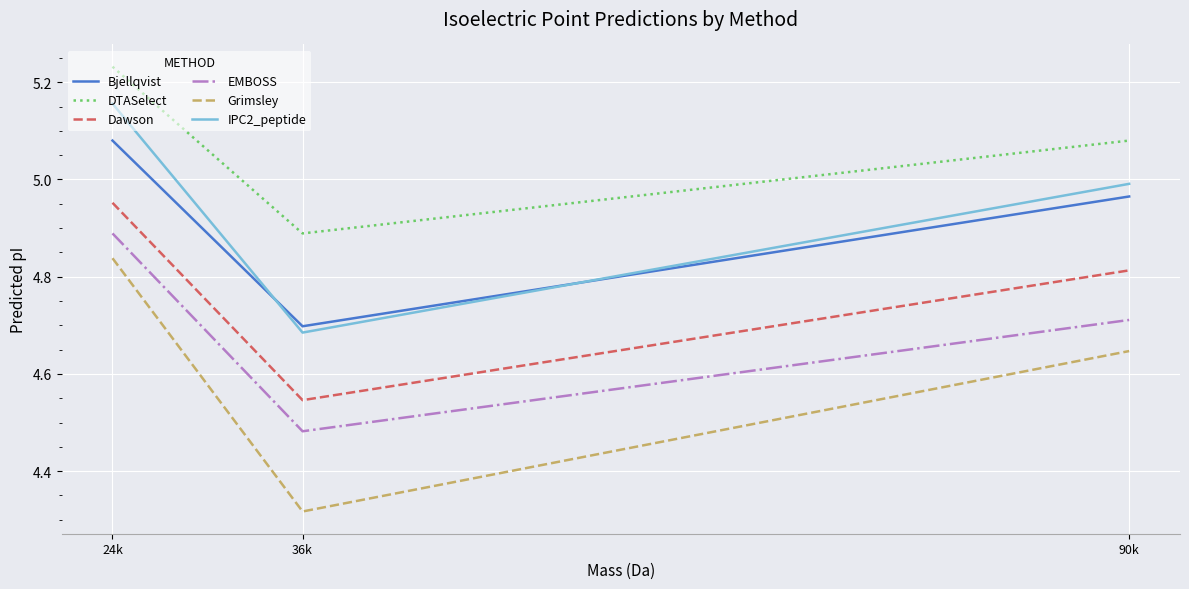

The DTASelect series shows 2.9 at 90k. True or false?

False